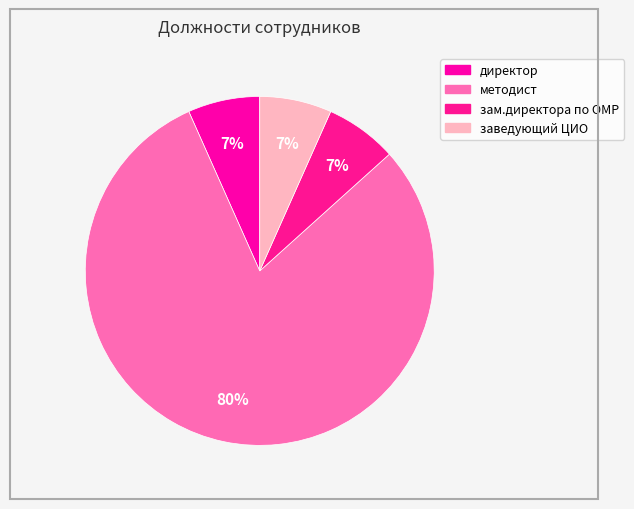

The зам.директора по ОМР slice represents 1% of the pie. True or false?

False